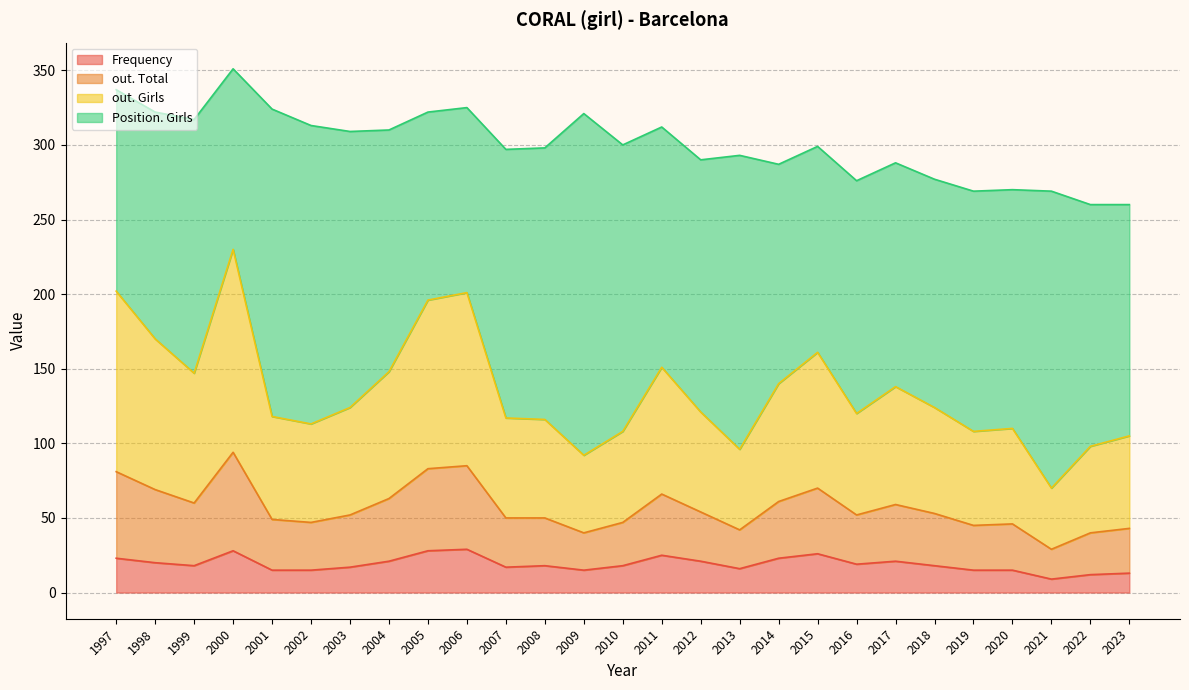

What are all the series names shown in the legend?

Frequency, out. Total, out. Girls, Position. Girls